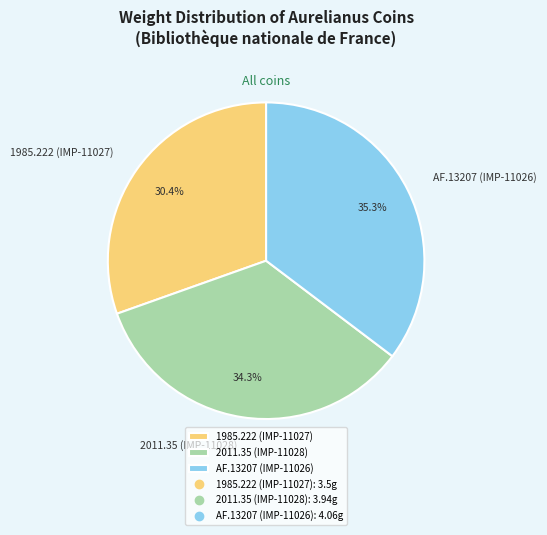

To the nearest percent, what portion does AF.13207 (IMP-11026) represent?

35%